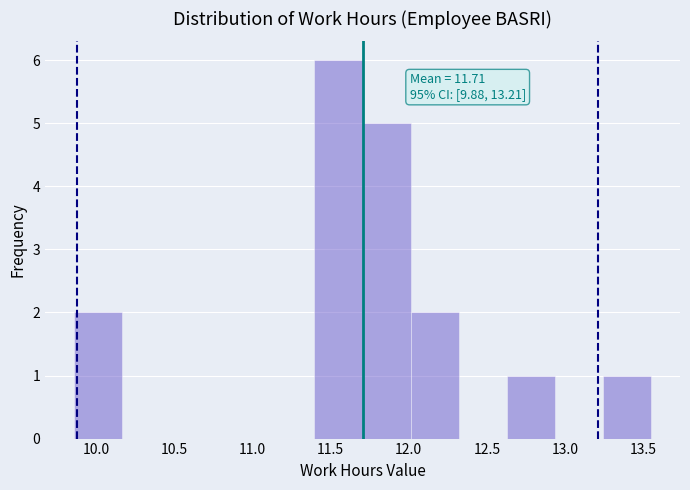

Over which range of the x-axis is the bar tallest?

11.40 to 11.70